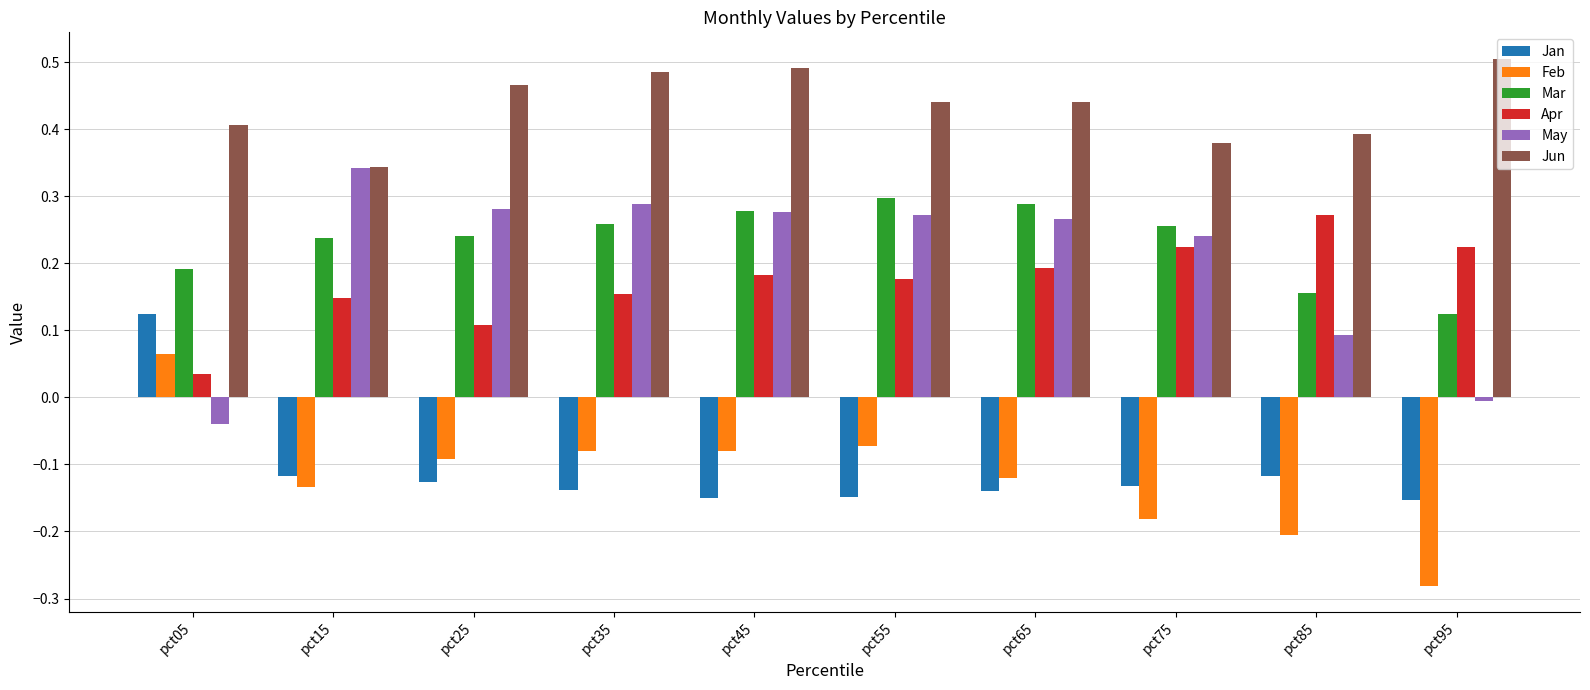

Does the chart contain stacked bars?

No